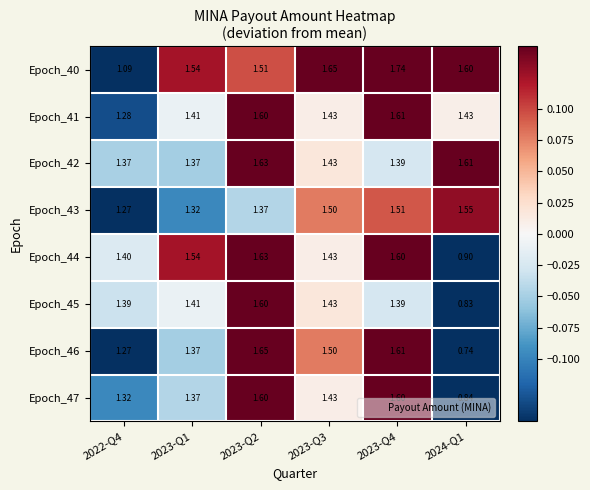

How many series are shown in this chart?

8